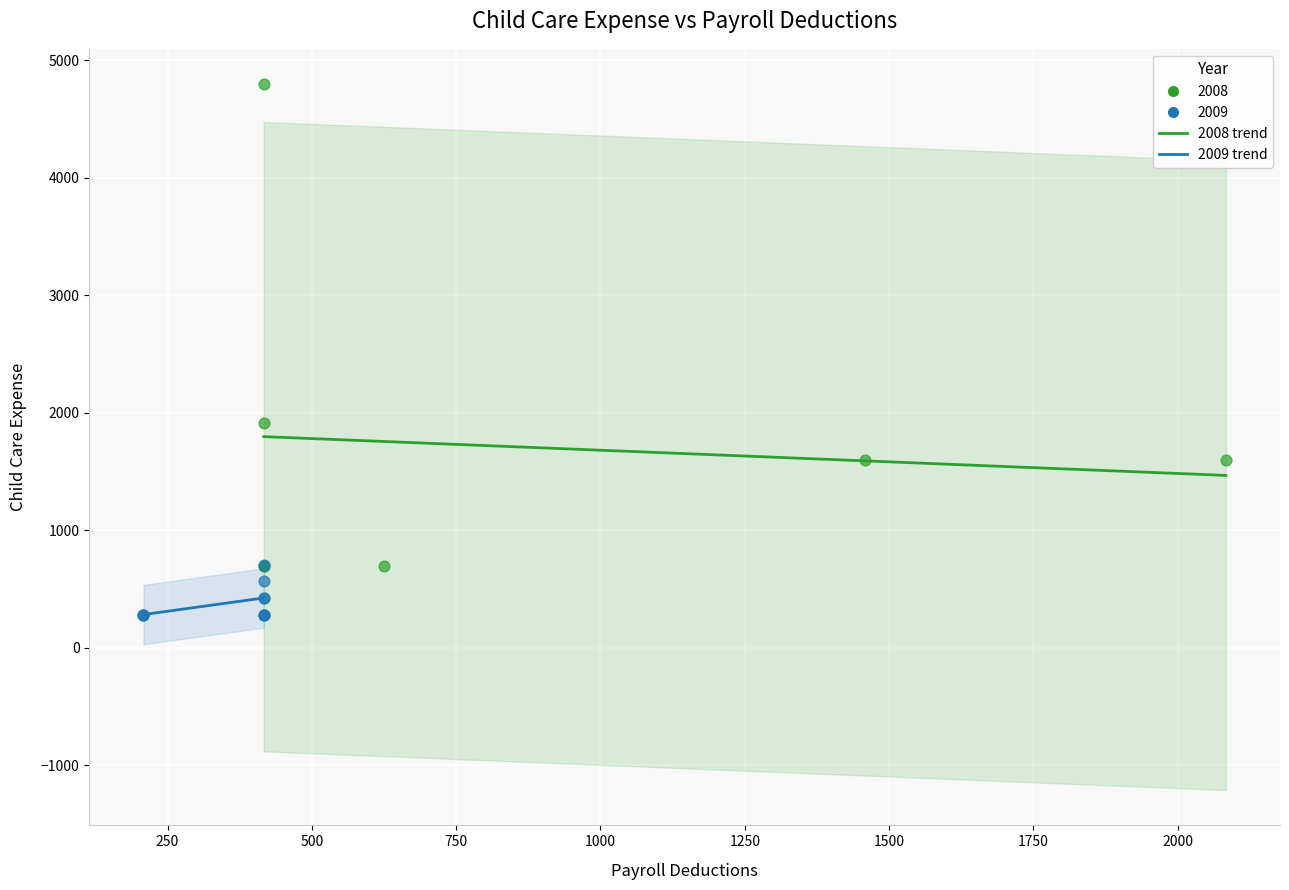

Which series contains the lowest Y value?

2009